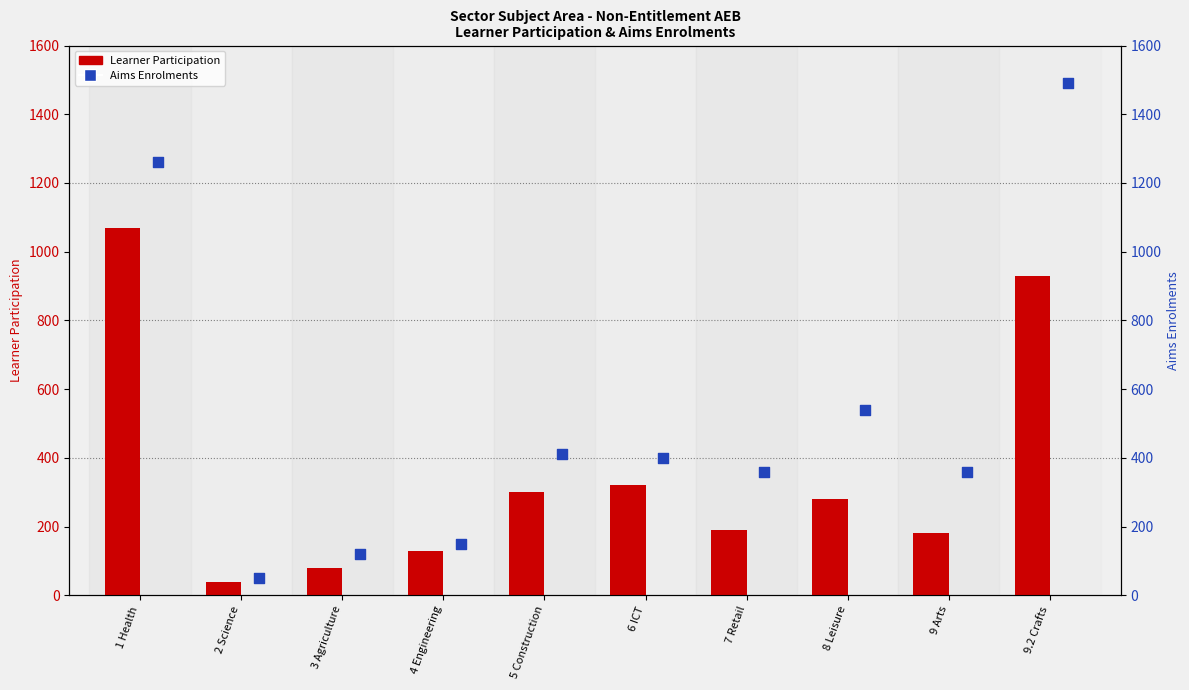

Which series has the largest total across all categories?

Aims Enrolments